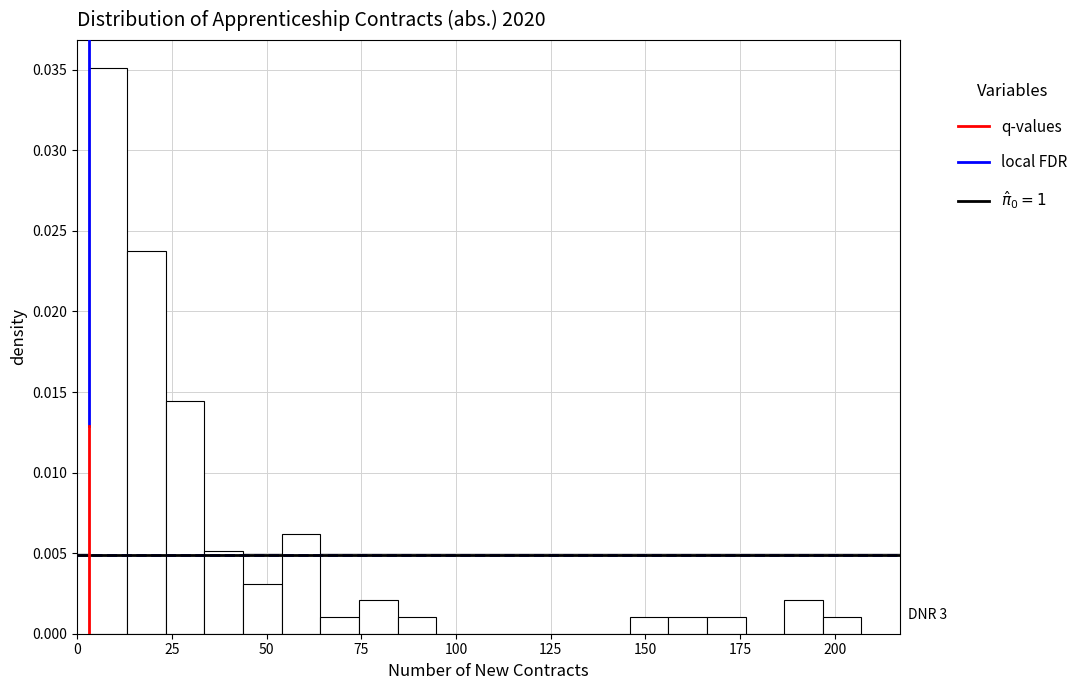

Read against the x-axis, roughly where is the centre of the tallest bar?

10